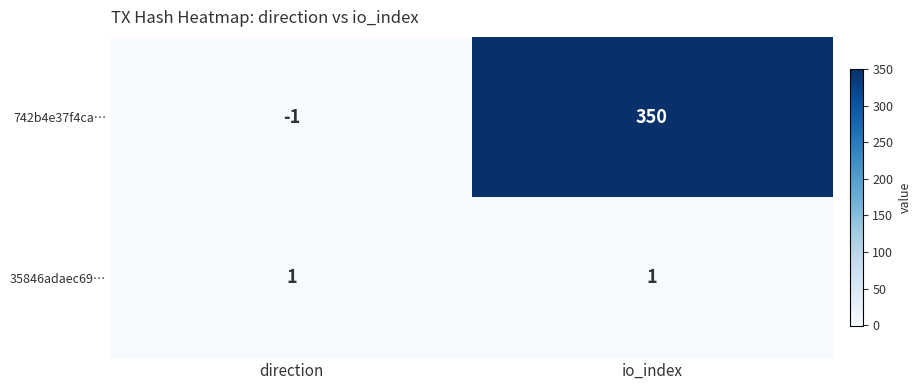

What is the difference between the 742b4e37f4ca… values at io_index and direction?

351